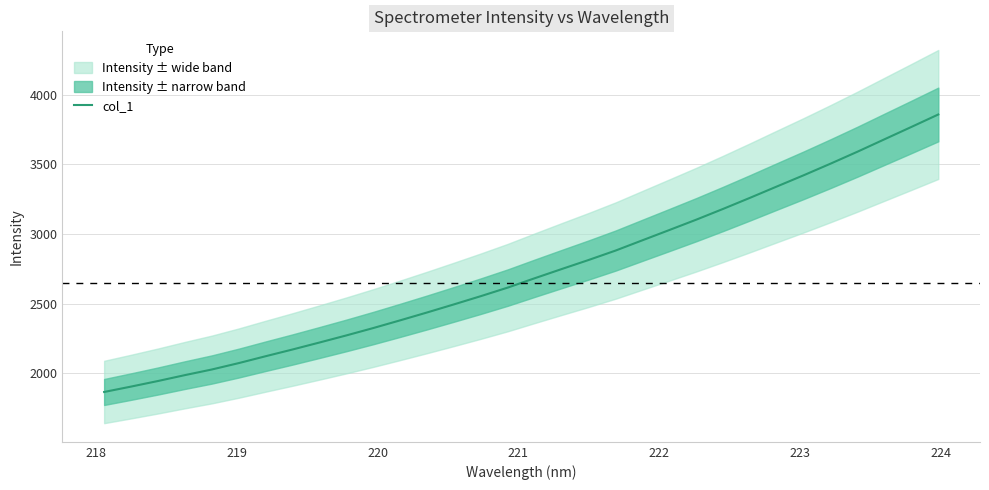

What is the greatest value displayed?

3858.3